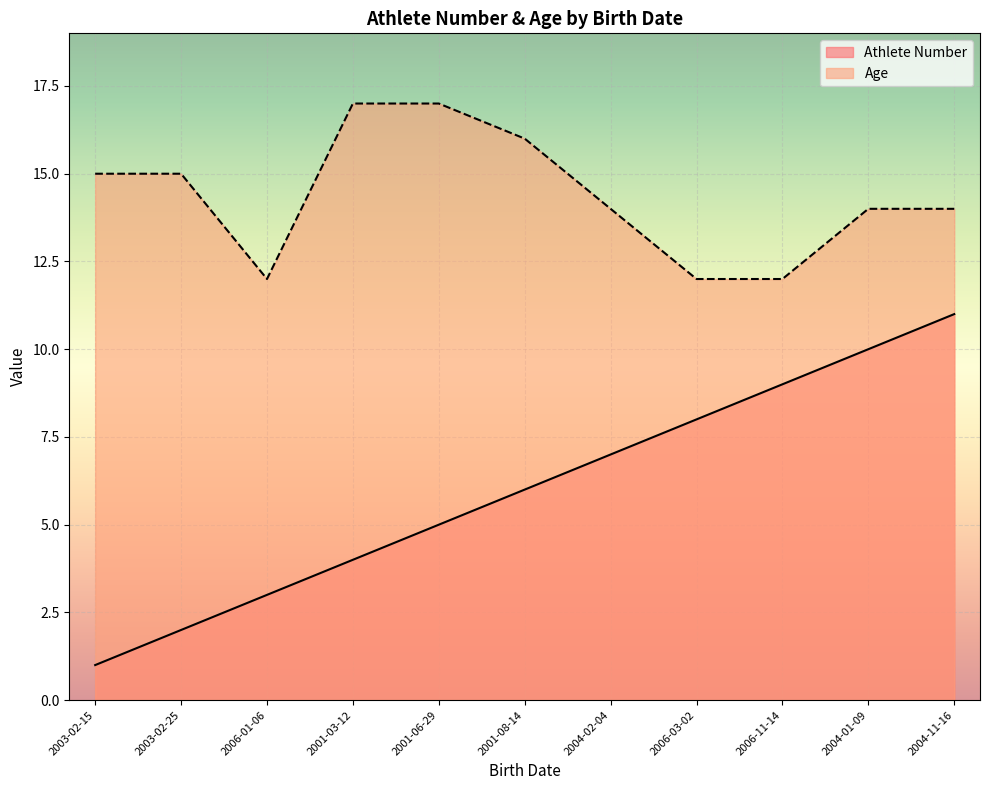

Which has a higher value, 2004-02-04 or 2004-11-16?

2004-11-16